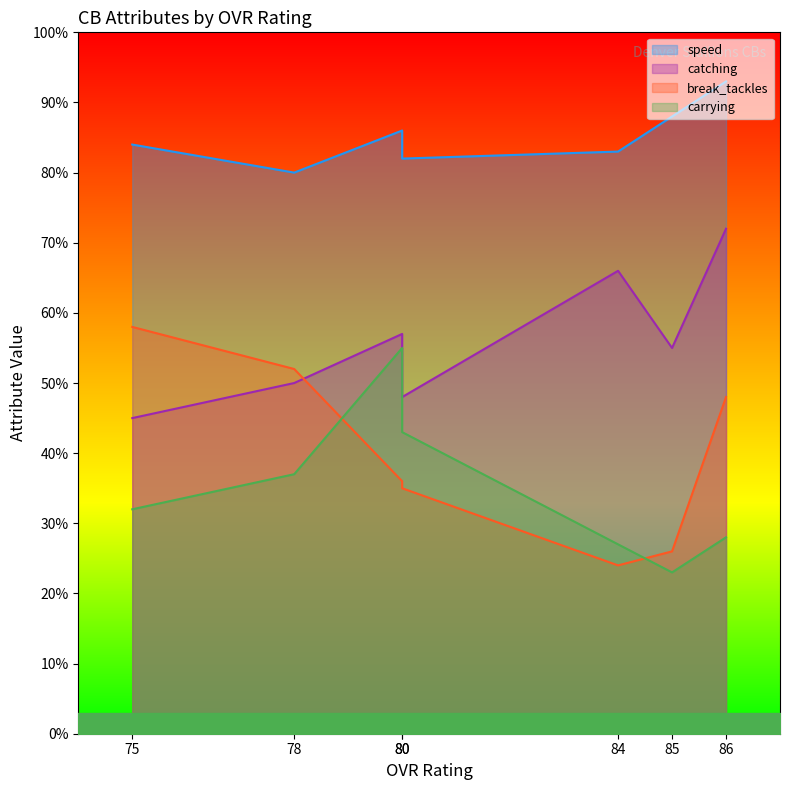

Rank the categories by carrying value from lowest to highest.

85, 84, 86, 75, 78, 80, 80